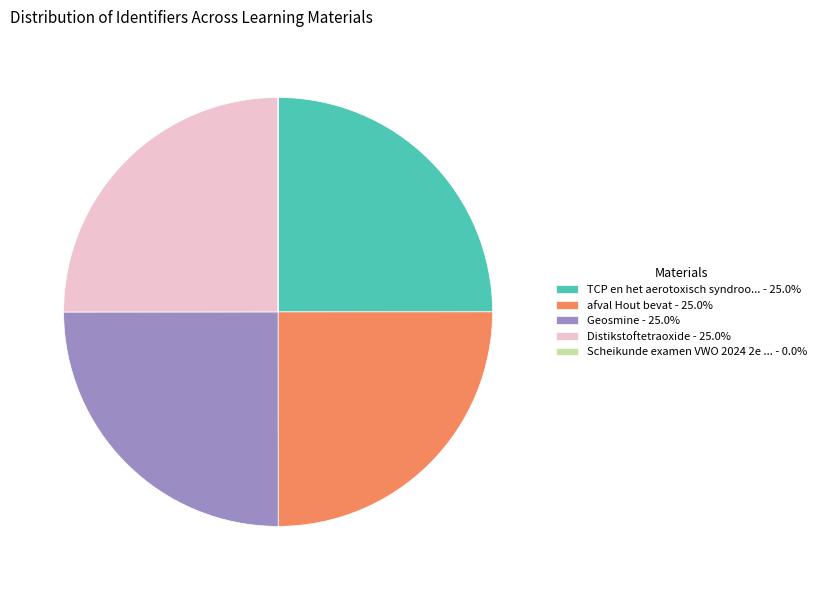

What is the ratio of the value at afval Hout bevat - 25.0% to the value at Distikstoftetraoxide - 25.0%?

1.0